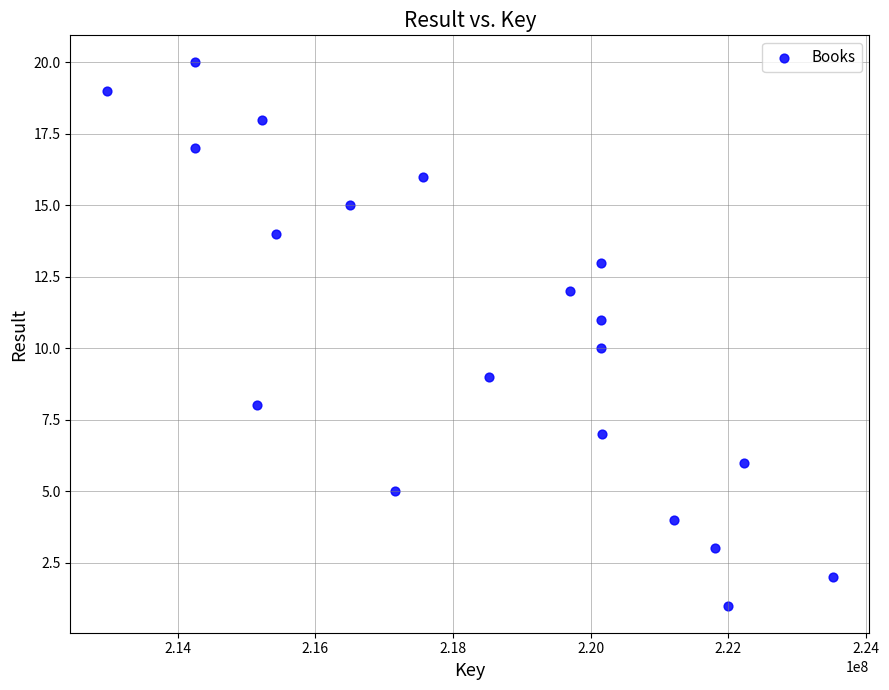

What is the range of X values (max minus min)?

10549466